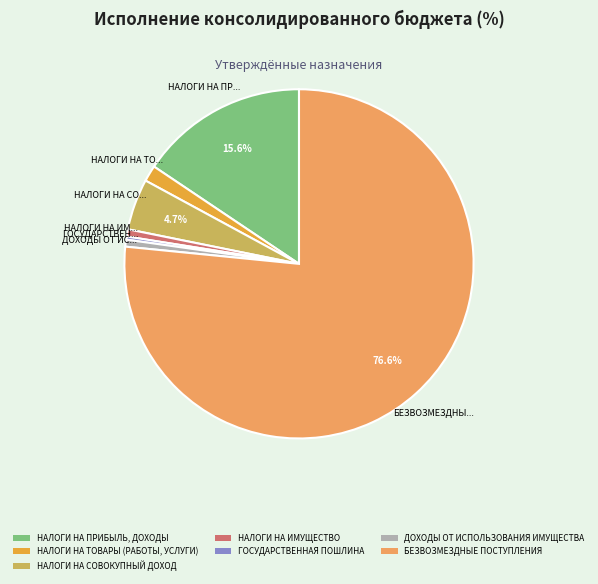

What is the majority slice?

БЕЗВОЗМЕЗДНЫЕ ПОСТУПЛЕНИЯ